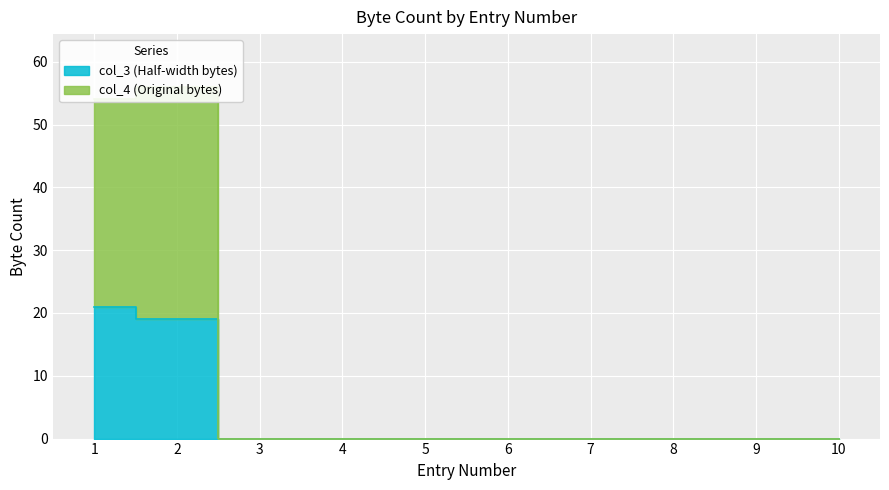

True or false: col_3 (Half-width bytes) has a value of 7 at 2.

False